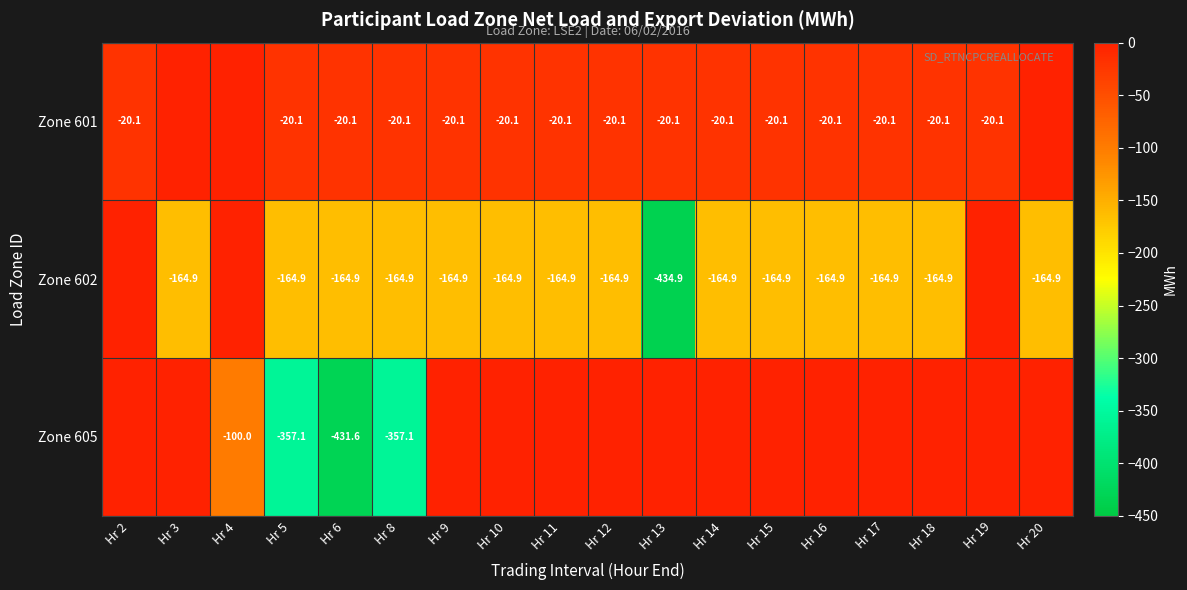

Is it true that Zone 602 equals -164.9 at Hr 11?

True